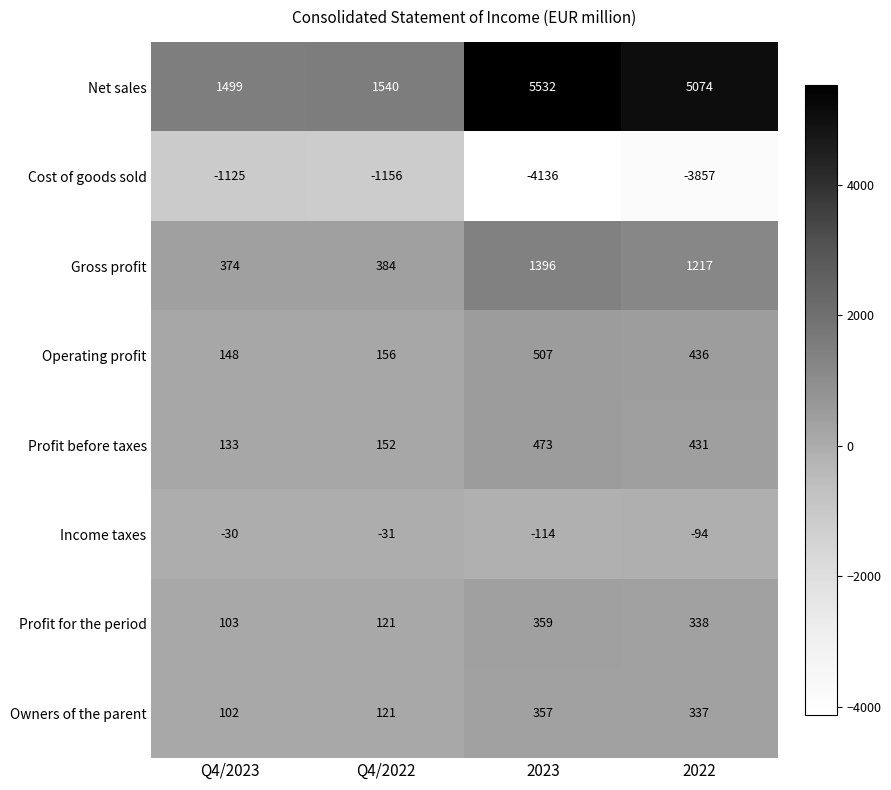

Between Q4/2023 and Q4/2022, which series saw the biggest shift?

Net sales